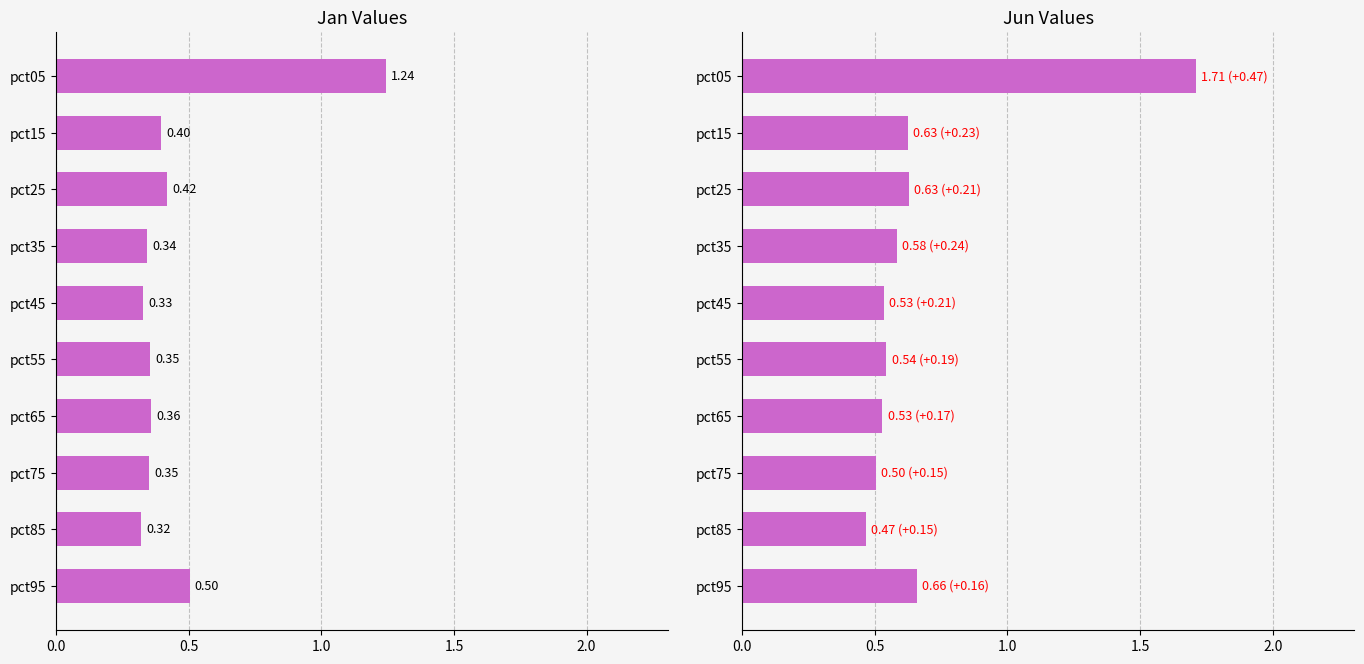

How many Jun values are between 0 and 1?

9